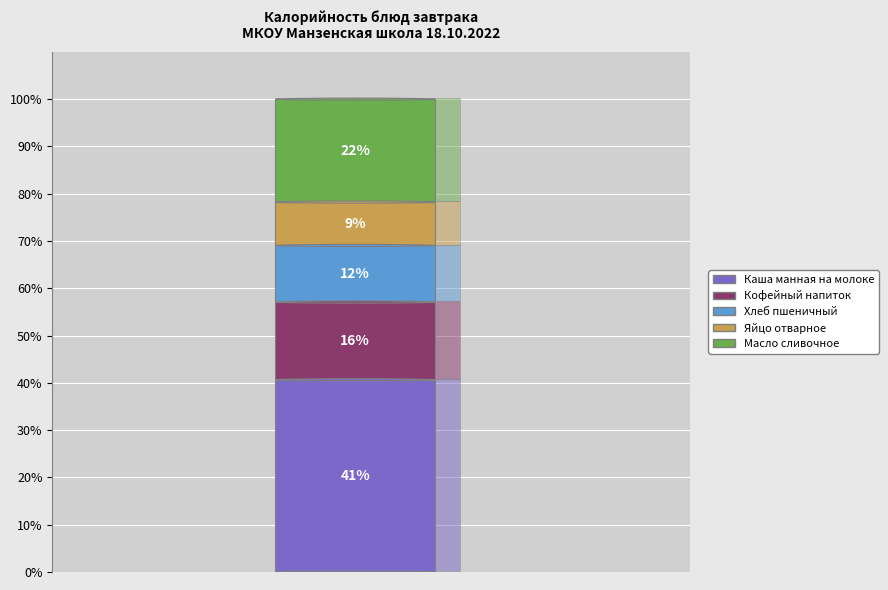

How many slices are in this pie chart?

5